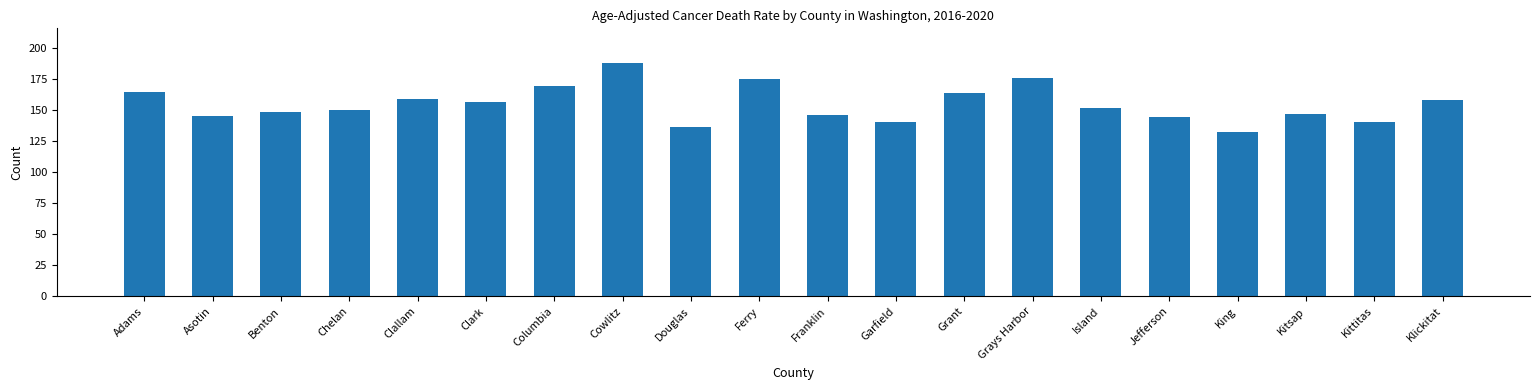

The value at Chelan is 150.2. True or false?

True